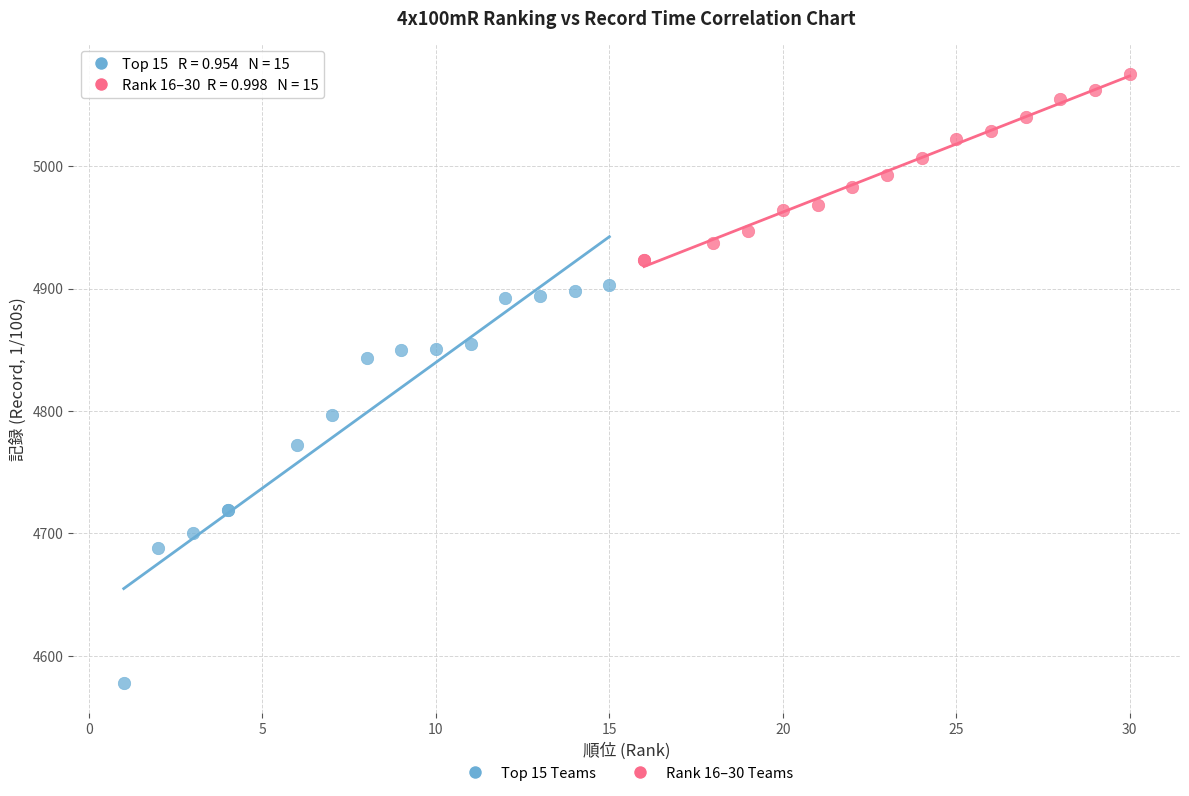

Which series has the widest spread of Y values?

Top 15 Teams